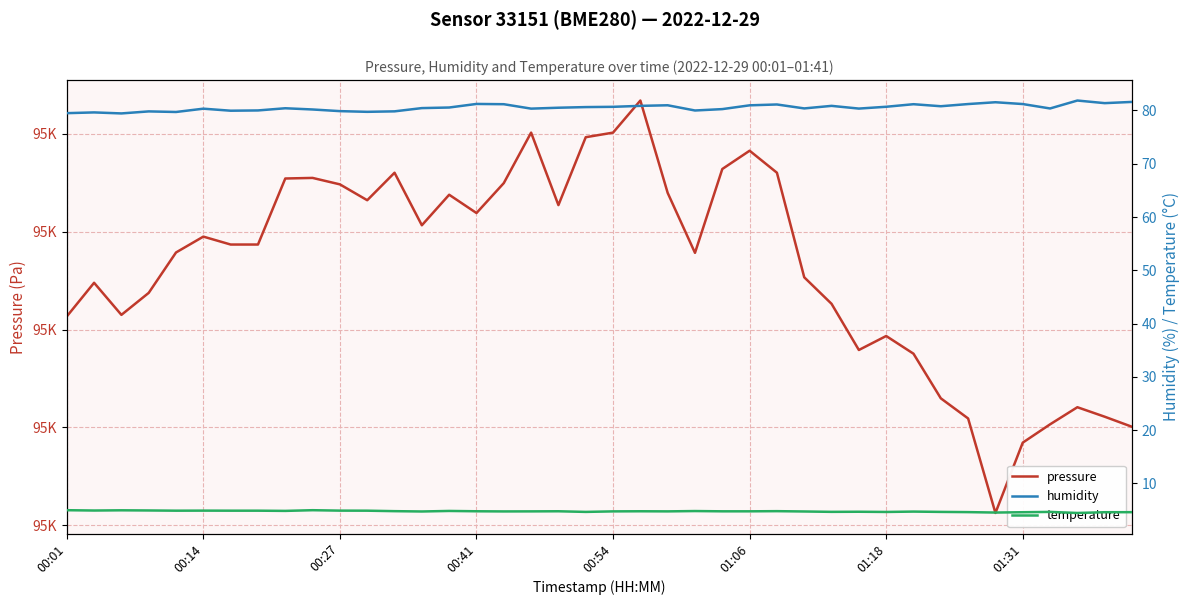

What is the difference between the second highest and second lowest values in the temperature series?

0.4